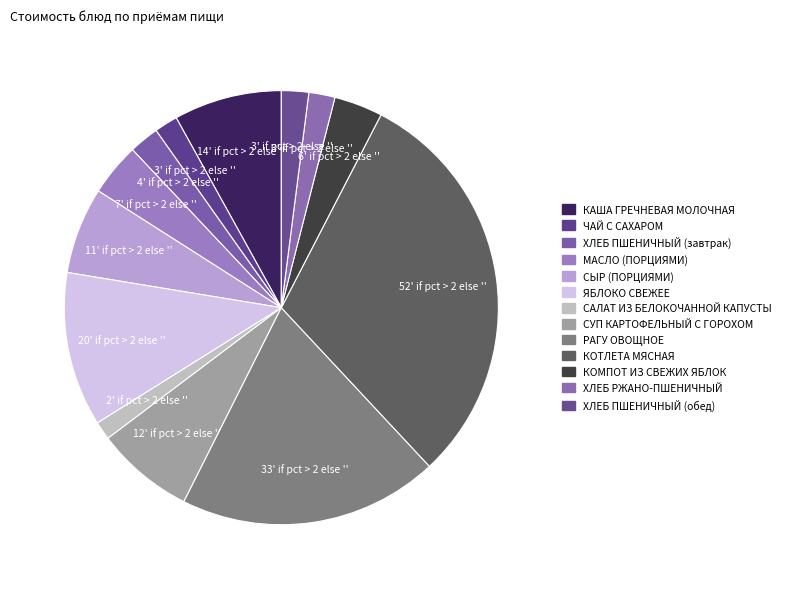

Count the number of slices in the pie.

13